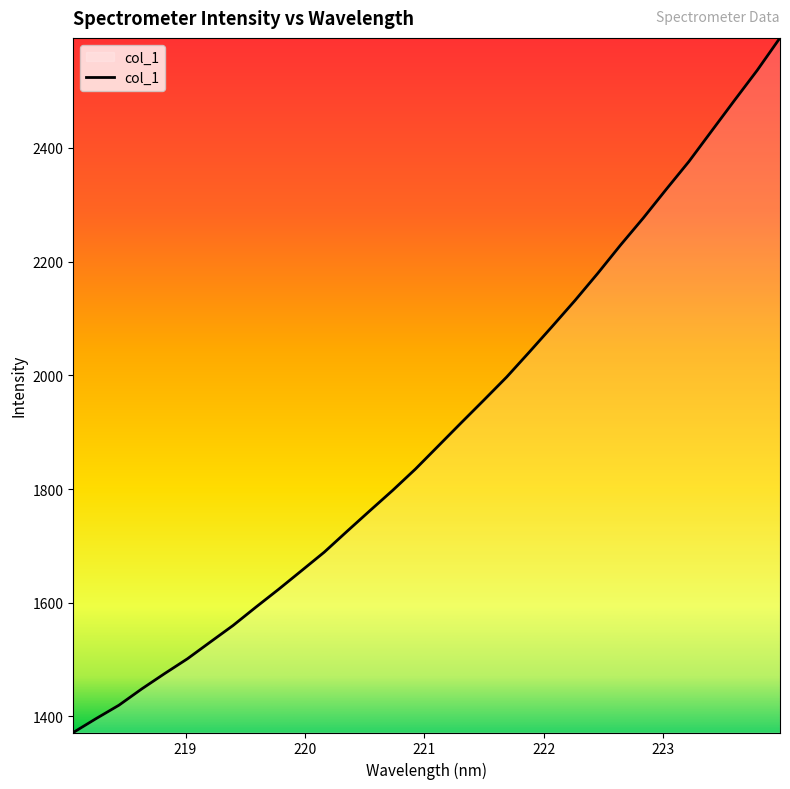

What is the difference between the maximum and minimum values?

1222.0